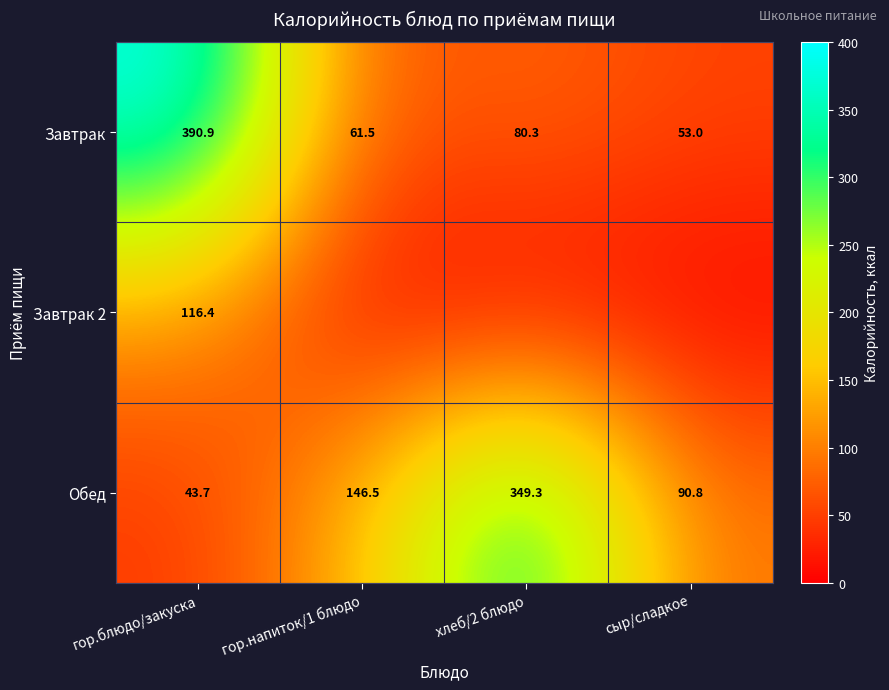

The Завтрак series shows 118.9 at хлеб/2 блюдо. True or false?

False